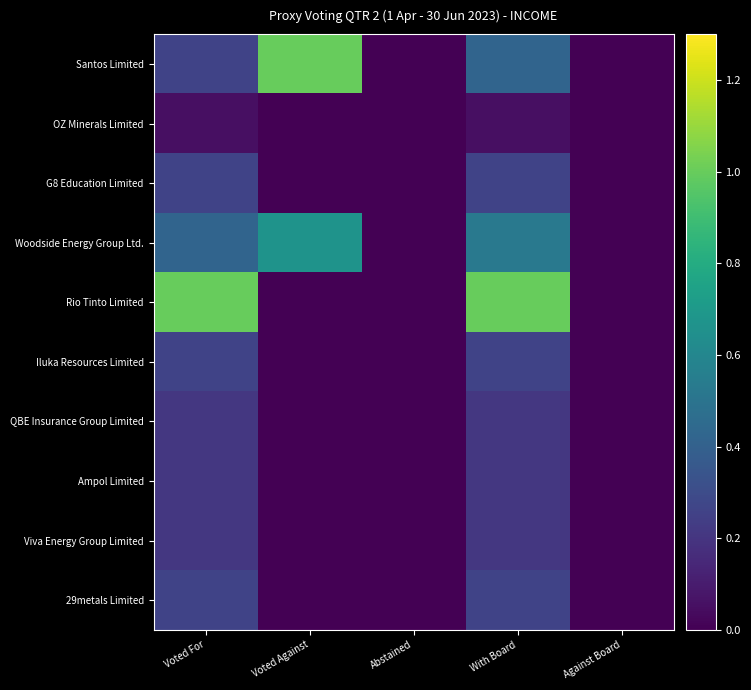

At which category is the sum across all series the highest?

With Board